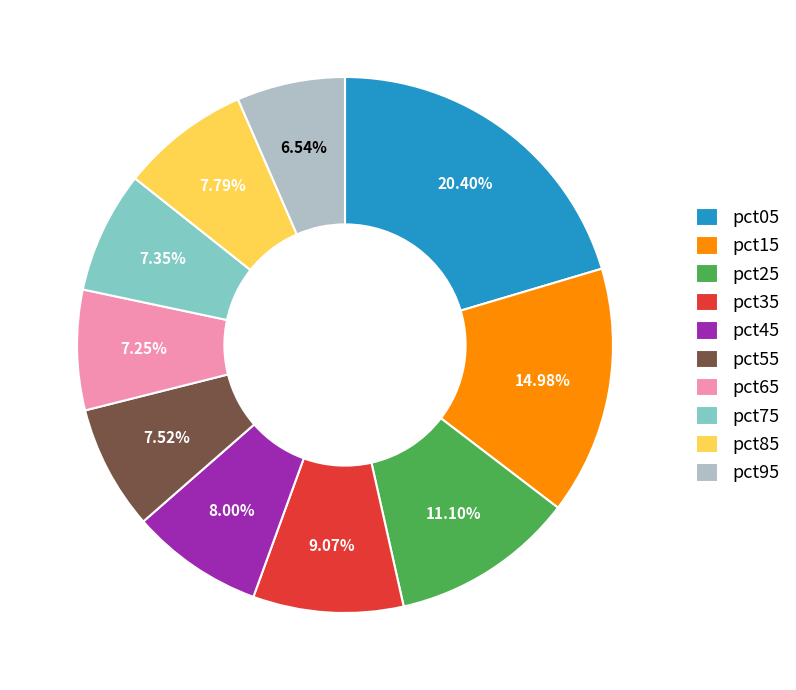

What is the smallest slice in the pie chart?

pct95